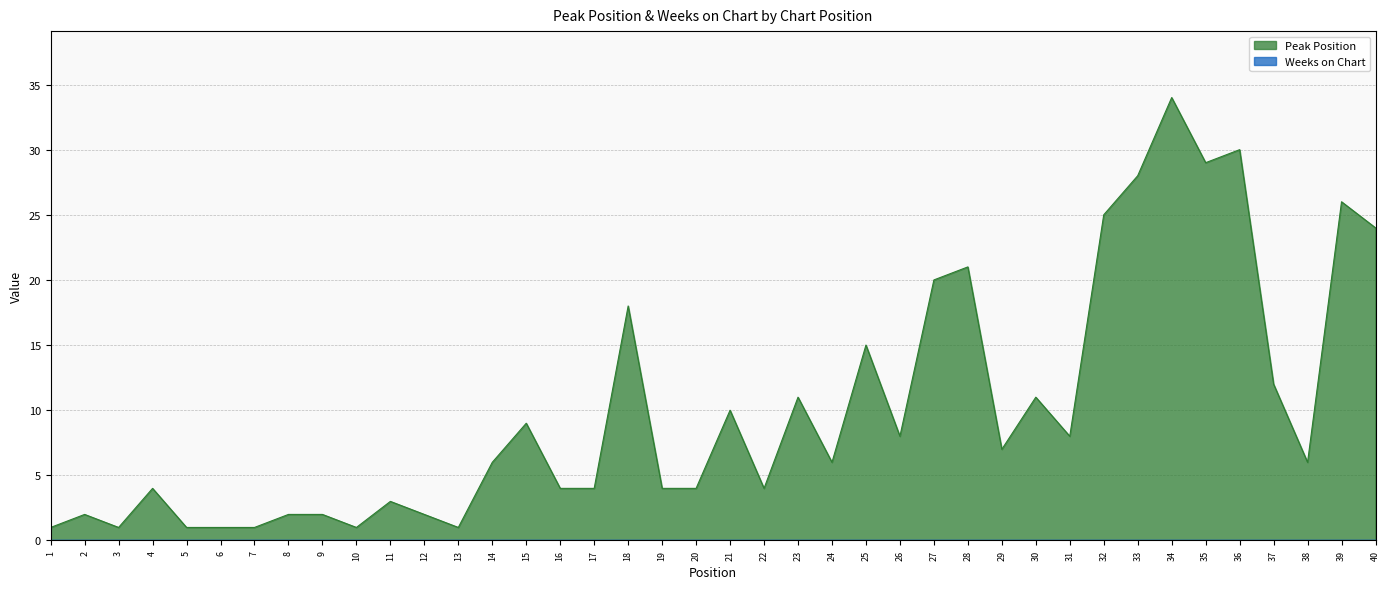

How many values are below 6?

18